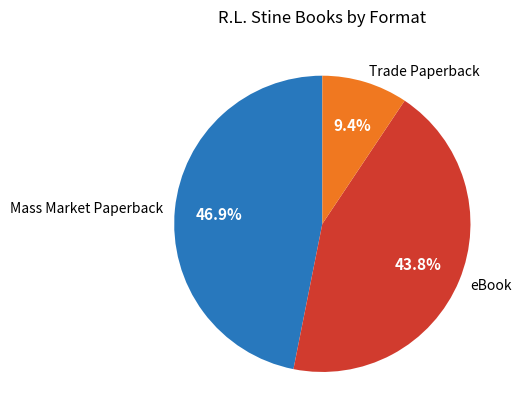

Between Trade Paperback and Mass Market Paperback, which is larger?

Mass Market Paperback